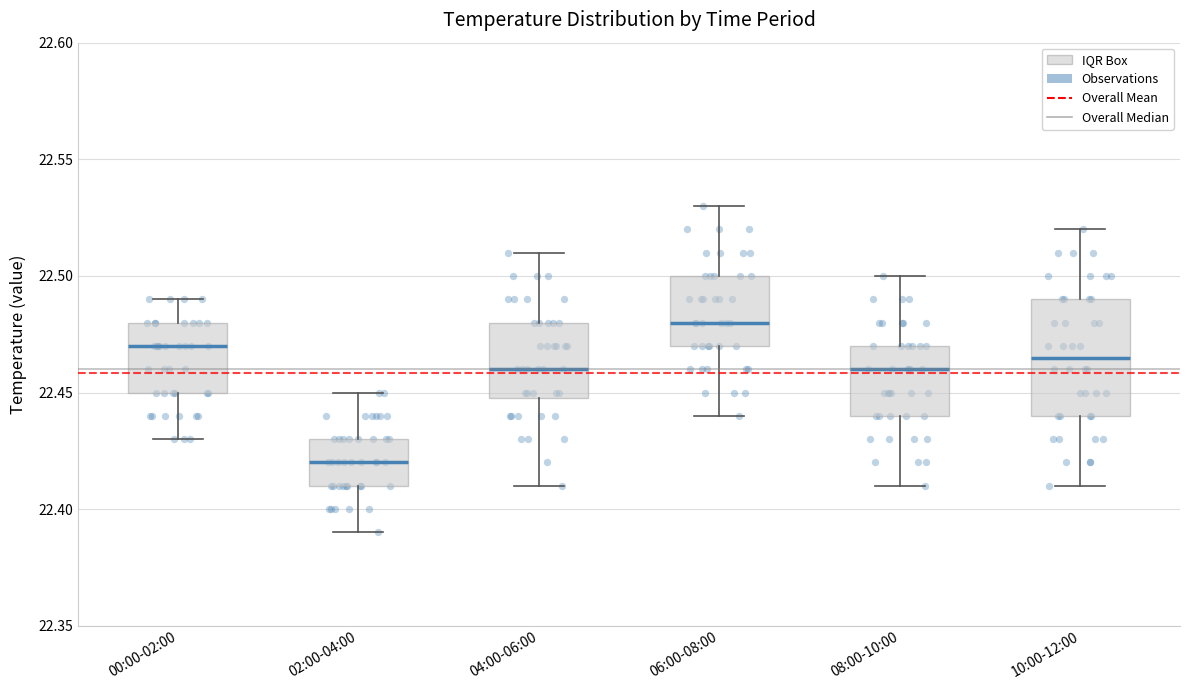

Reading left to right, transcribe this box plot: for each box, give where its median line is, the range the box spans, and where its two whiskers end, as read against the y-axis. The values are not printed on the chart, so give them approximately, as read against the axis.

00:00-02:00: median 22.470, box 22.450 to 22.480, whiskers 22.430 to 22.490
02:00-04:00: median 22.420, box 22.410 to 22.430, whiskers 22.390 to 22.450
04:00-06:00: median 22.460, box 22.450 to 22.480, whiskers 22.410 to 22.510
06:00-08:00: median 22.480, box 22.470 to 22.500, whiskers 22.440 to 22.530
08:00-10:00: median 22.460, box 22.440 to 22.470, whiskers 22.410 to 22.500
10:00-12:00: median 22.465, box 22.440 to 22.490, whiskers 22.410 to 22.520